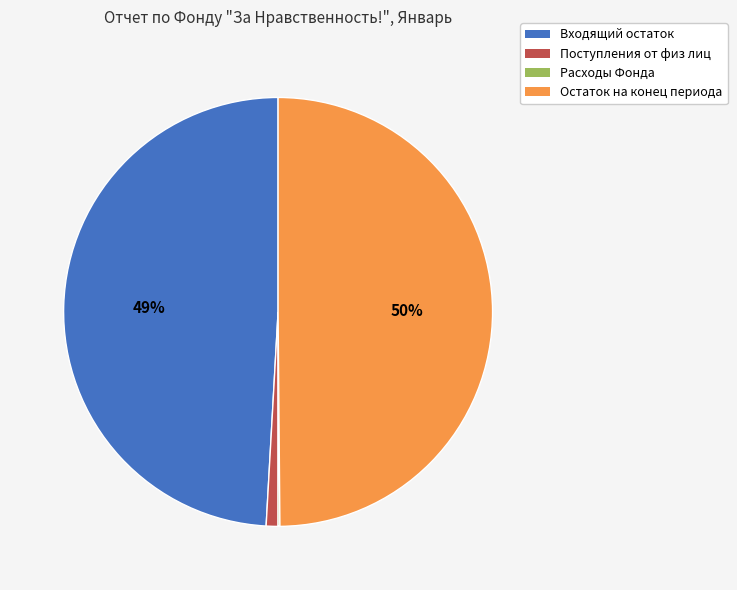

What percentage is the Входящий остаток slice, to the nearest percent?

49%